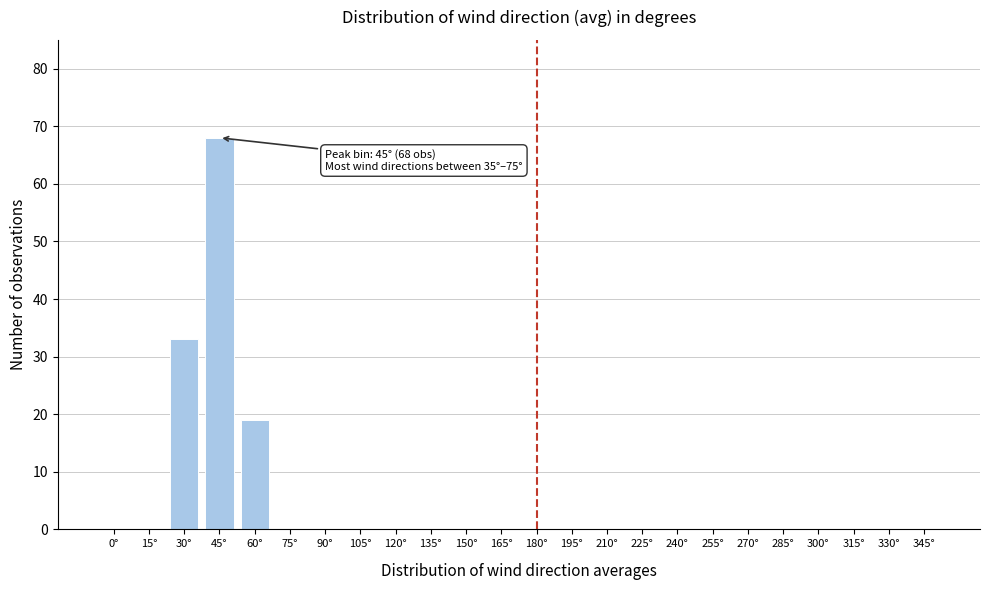

Reading left to right, extract all data points from this chart.

0°=0	15°=0	30°=33	45°=68	60°=19	75°=0	90°=0	105°=0	120°=0	135°=0	150°=0	165°=0	180°=0	195°=0	210°=0	225°=0	240°=0	255°=0	270°=0	285°=0	300°=0	315°=0	330°=0	345°=0